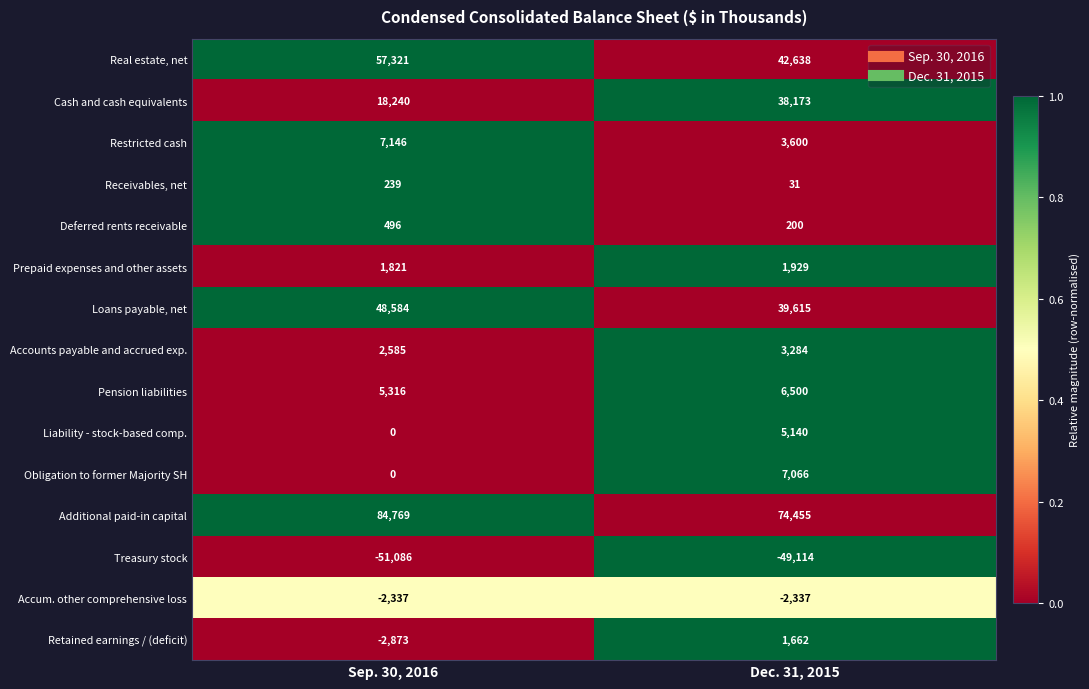

Reading right to left, transcribe all the data shown in this chart.

Real estate, net: Dec. 31, 2015=42638	Sep. 30, 2016=57321
Cash and cash equivalents: Dec. 31, 2015=38173	Sep. 30, 2016=18240
Restricted cash: Dec. 31, 2015=3600	Sep. 30, 2016=7146
Receivables, net: Dec. 31, 2015=31	Sep. 30, 2016=239
Deferred rents receivable: Dec. 31, 2015=200	Sep. 30, 2016=496
Prepaid expenses and other assets: Dec. 31, 2015=1929	Sep. 30, 2016=1821
Loans payable, net: Dec. 31, 2015=39615	Sep. 30, 2016=48584
Accounts payable and accrued exp.: Dec. 31, 2015=3284	Sep. 30, 2016=2585
Pension liabilities: Dec. 31, 2015=6500	Sep. 30, 2016=5316
Liability - stock-based comp.: Dec. 31, 2015=5140	Sep. 30, 2016=0
Obligation to former Majority SH: Dec. 31, 2015=7066	Sep. 30, 2016=0
Additional paid-in capital: Dec. 31, 2015=74455	Sep. 30, 2016=84769
Treasury stock: Dec. 31, 2015=-49114	Sep. 30, 2016=-51086
Accum. other comprehensive loss: Dec. 31, 2015=-2337	Sep. 30, 2016=-2337
Retained earnings / (deficit): Dec. 31, 2015=1662	Sep. 30, 2016=-2873